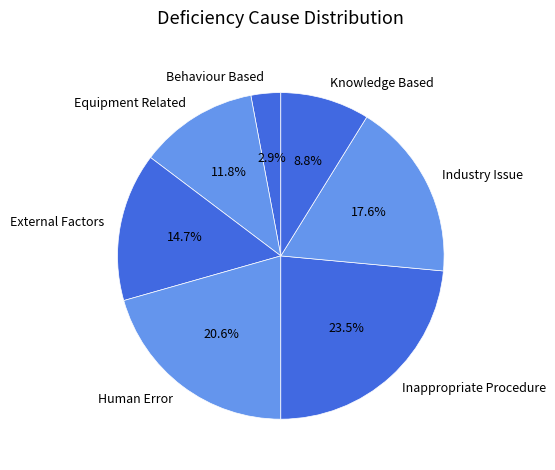

Rank the categories by value from lowest to highest.

Behaviour Based, Knowledge Based, Equipment Related, External Factors, Industry Issue, Human Error, Inappropriate Procedure